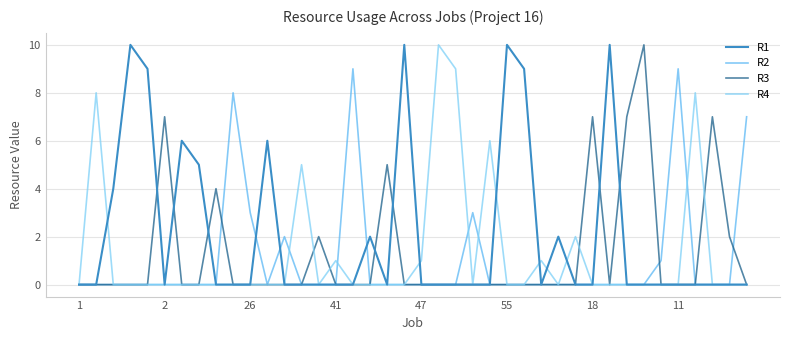

Which series has the largest total across all categories?

R1